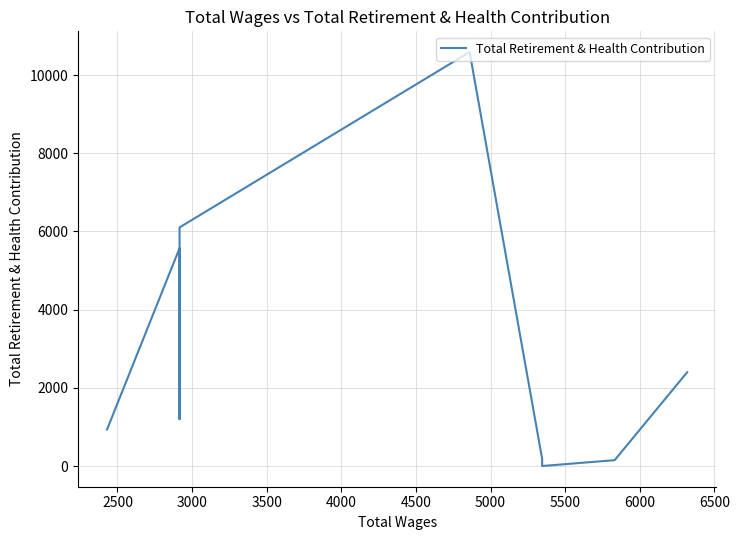

How many categories are shown in the chart?

9